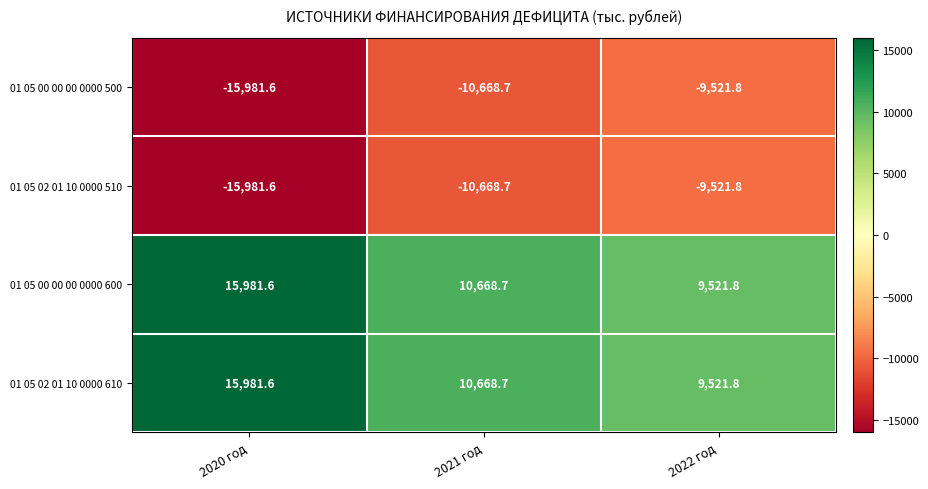

What is the spread (max minus min) of values at 2020 год?

31963.2